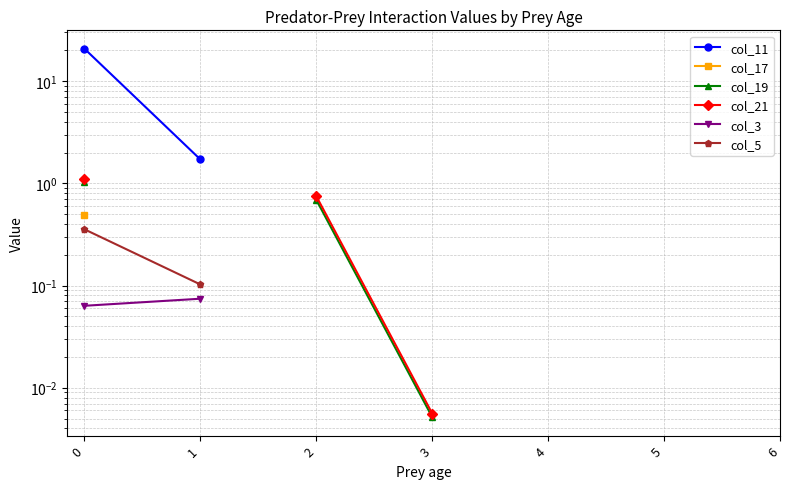

Count the number of categories in the chart.

7